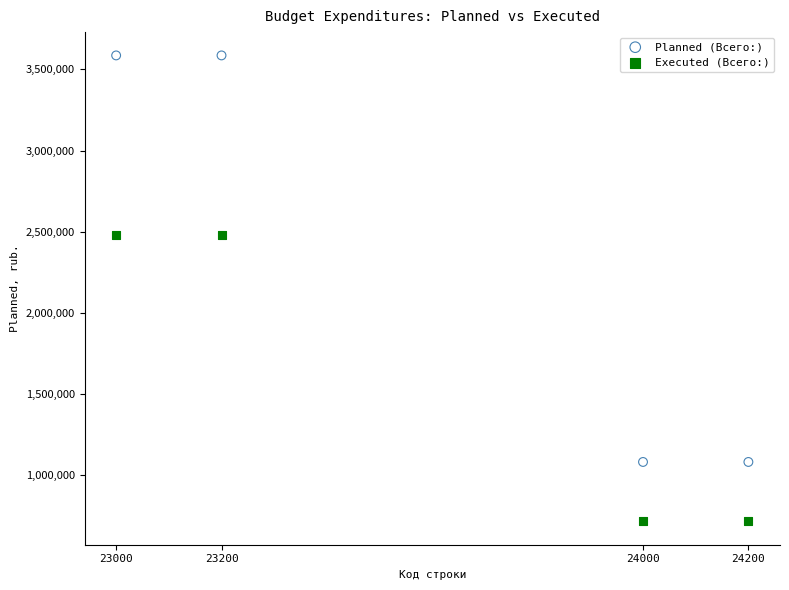

Across all data points, what is the average Y value?

1966658.5